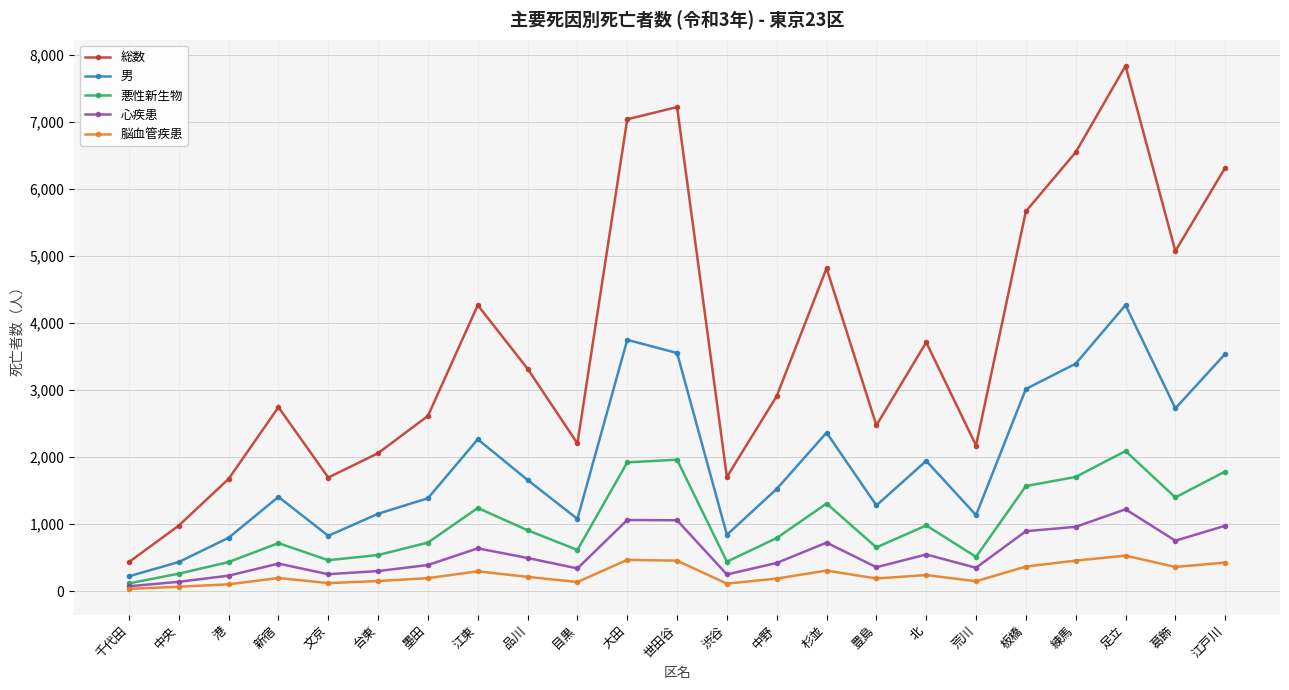

Which series has the largest total across all categories?

総数